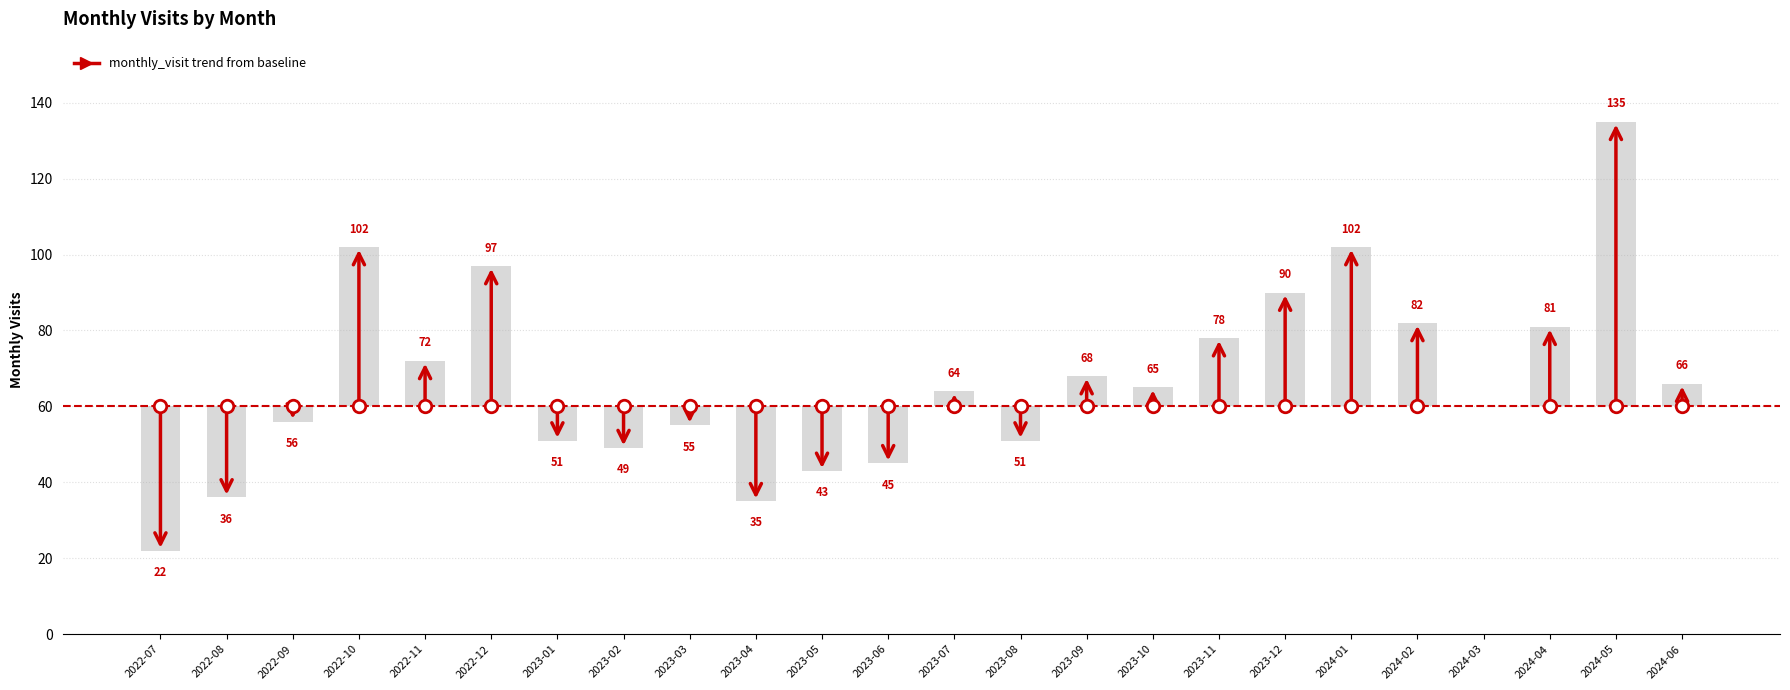

What is the difference between the second highest and second lowest values?

67